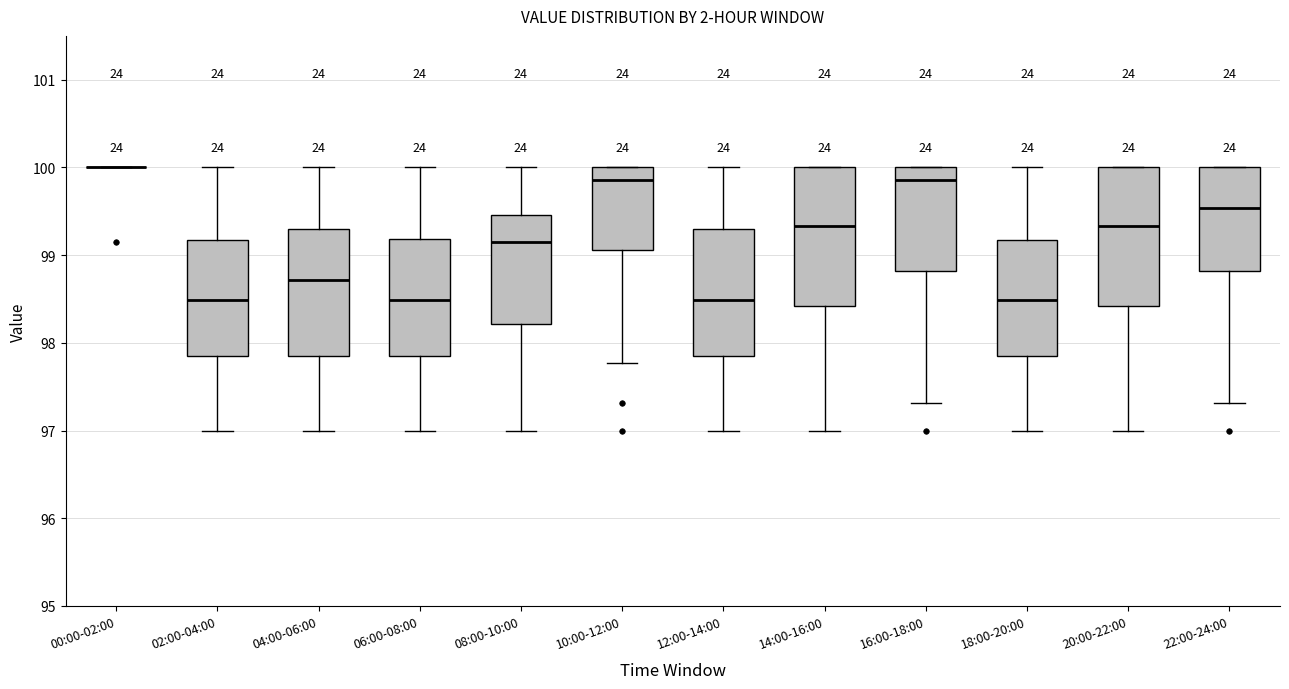

Reading left to right, transcribe this box plot: for each box, give where its median line is, the range the box spans, and where its two whiskers end, as read against the y-axis. The values are not printed on the chart, so give them approximately, as read against the axis.

00:00-02:00: box collapsed to a line at 100.0, whiskers 100.0 to 100.0
02:00-04:00: median 98.5, box 97.8 to 99.2, whiskers 97.0 to 100.0
04:00-06:00: median 98.7, box 97.8 to 99.3, whiskers 97.0 to 100.0
06:00-08:00: median 98.5, box 97.8 to 99.2, whiskers 97.0 to 100.0
08:00-10:00: median 99.1, box 98.2 to 99.5, whiskers 97.0 to 100.0
10:00-12:00: median 99.9, box 99.1 to 100.0, whiskers 97.8 to 100.0
12:00-14:00: median 98.5, box 97.8 to 99.3, whiskers 97.0 to 100.0
14:00-16:00: median 99.3, box 98.4 to 100.0, whiskers 97.0 to 100.0
16:00-18:00: median 99.9, box 98.8 to 100.0, whiskers 97.3 to 100.0
18:00-20:00: median 98.5, box 97.8 to 99.2, whiskers 97.0 to 100.0
20:00-22:00: median 99.3, box 98.4 to 100.0, whiskers 97.0 to 100.0
22:00-24:00: median 99.5, box 98.8 to 100.0, whiskers 97.3 to 100.0